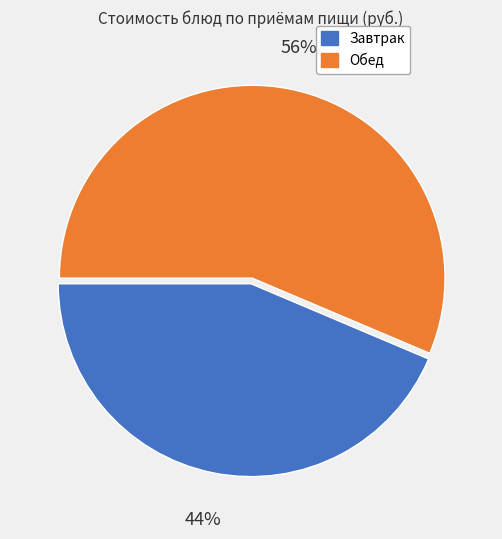

Is there any slice that represents more than half of the pie?

Yes